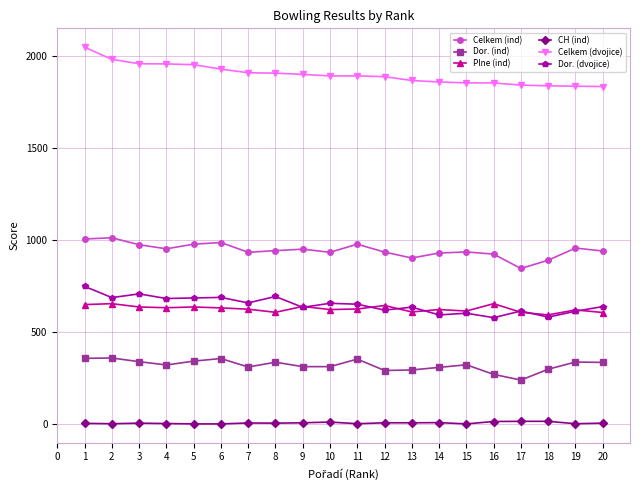

True or false: CH (ind) has more than 1 points higher than both neighbors.

True